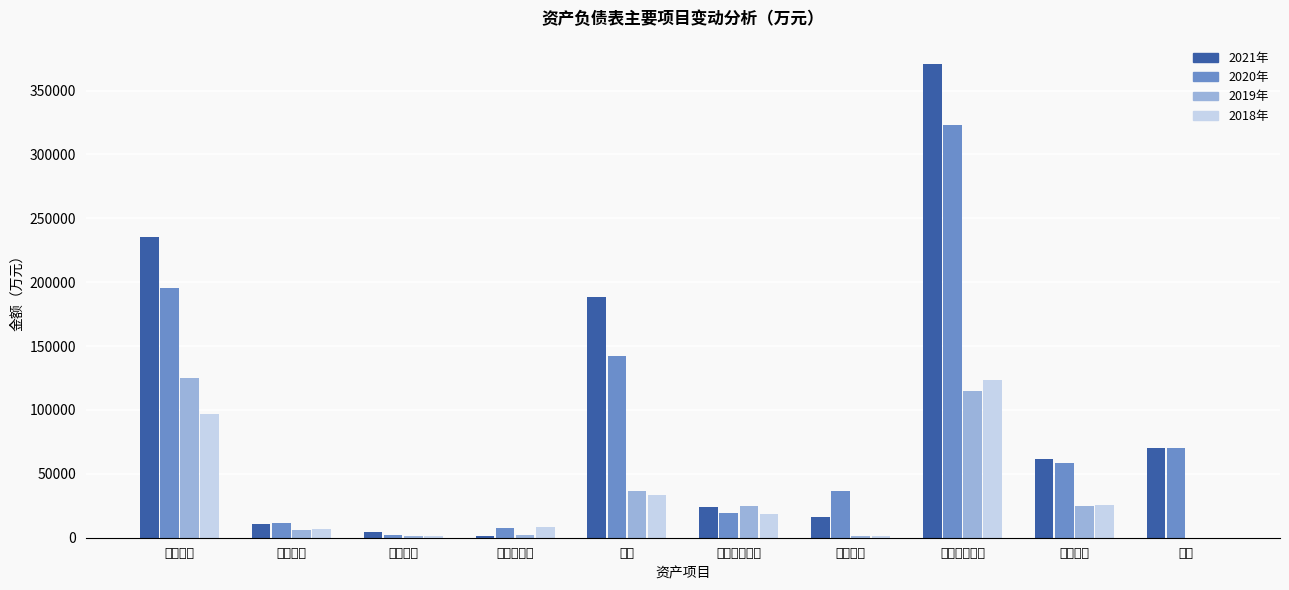

Is the value of 2021年 at 商誉 greater than the value of 2018年 at 货币资金?

No